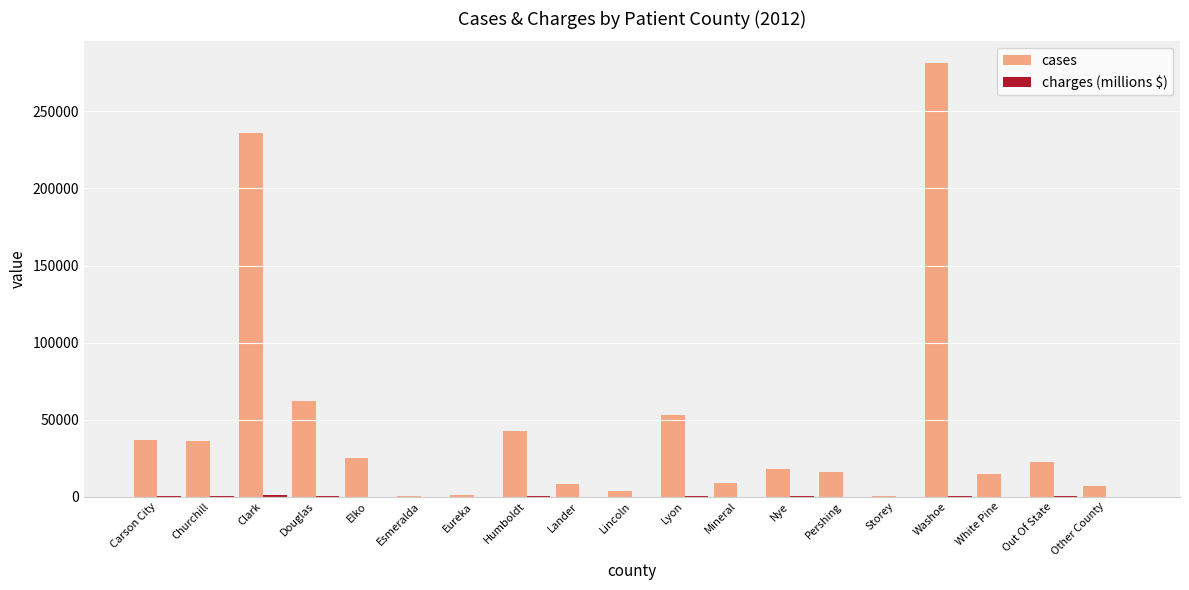

Is it true that cases equals 18112.0 at Nye?

True